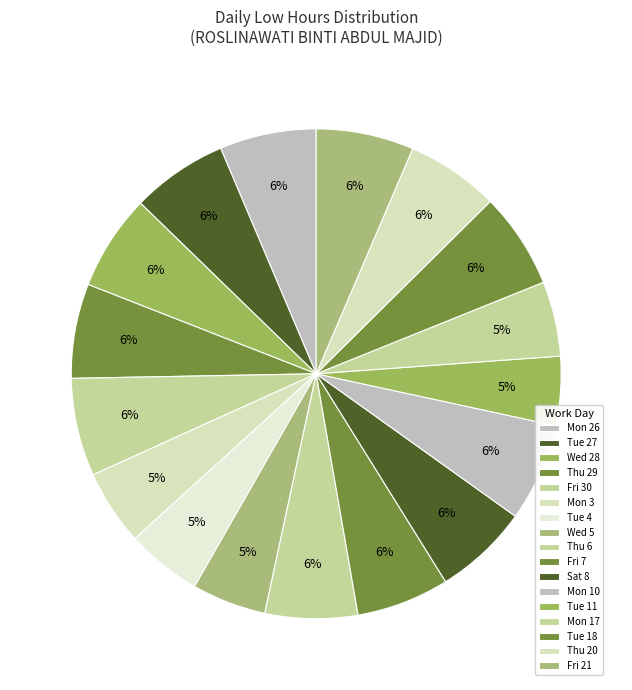

Rank the categories by value from highest to lowest.

Mon 10, Fri 30, Fri 21, Mon 26, Tue 27, Wed 28, Tue 18, Sat 8, Thu 29, Thu 20, Fri 7, Thu 6, Tue 4, Mon 3, Mon 17, Wed 5, Tue 11